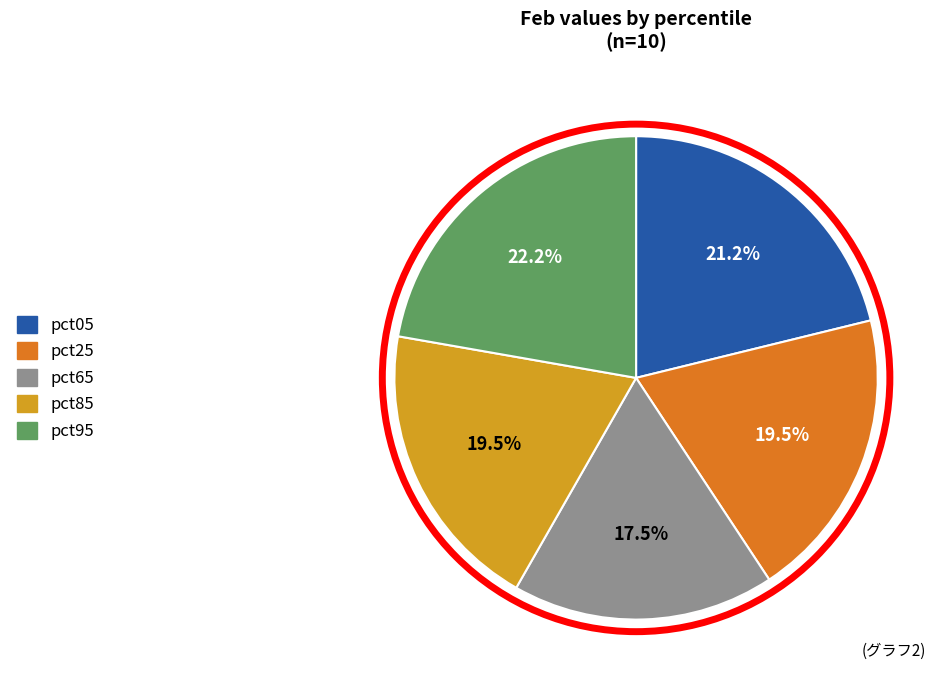

Is there any slice that represents more than half of the pie?

No